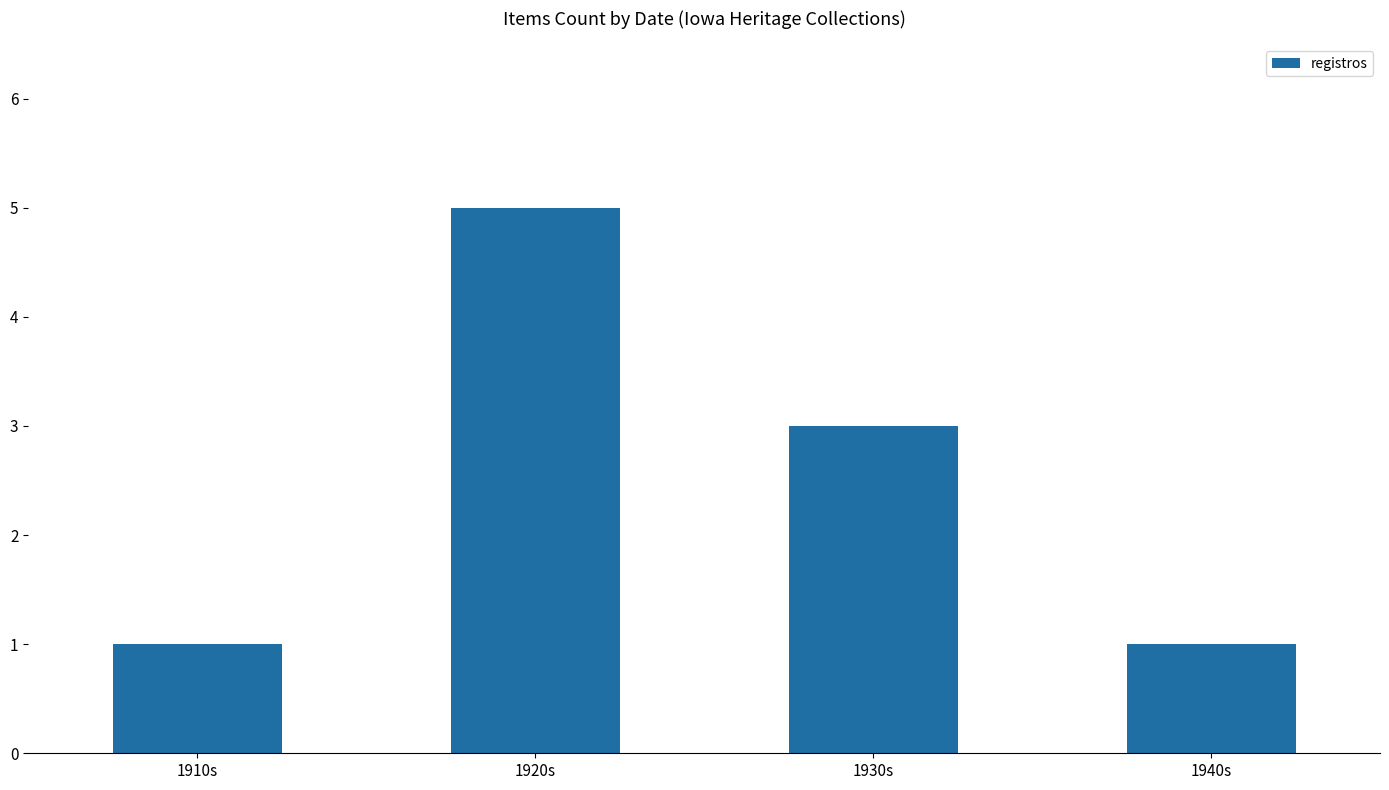

What value does the data have at 1940s?

1